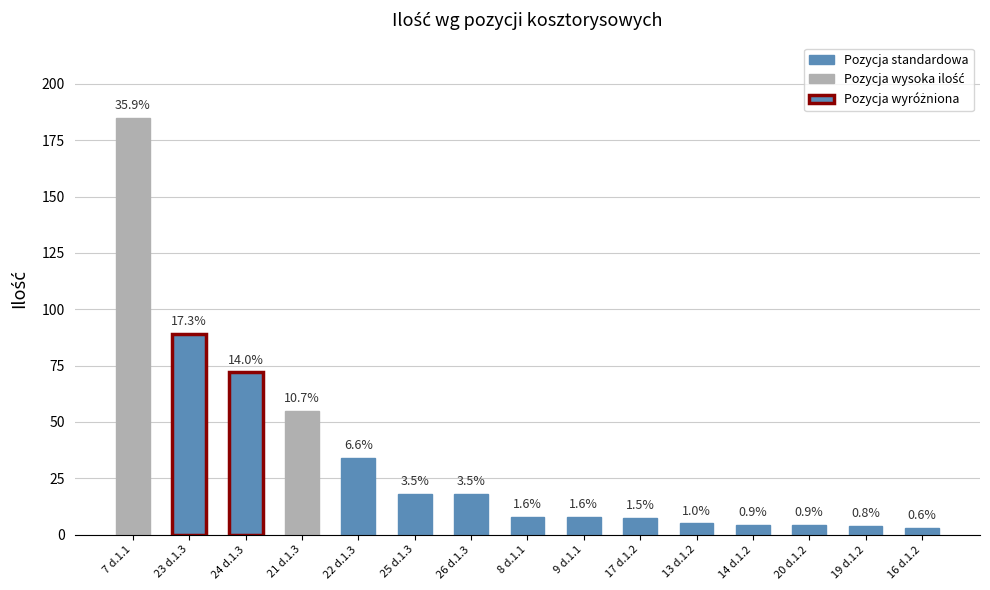

At which label does the data first exceed 8?

7 d.1.1